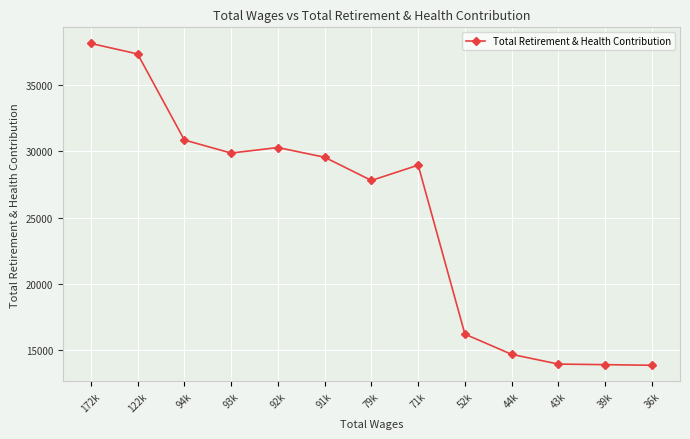

True or false: the data shows 22954 at 172k.

False